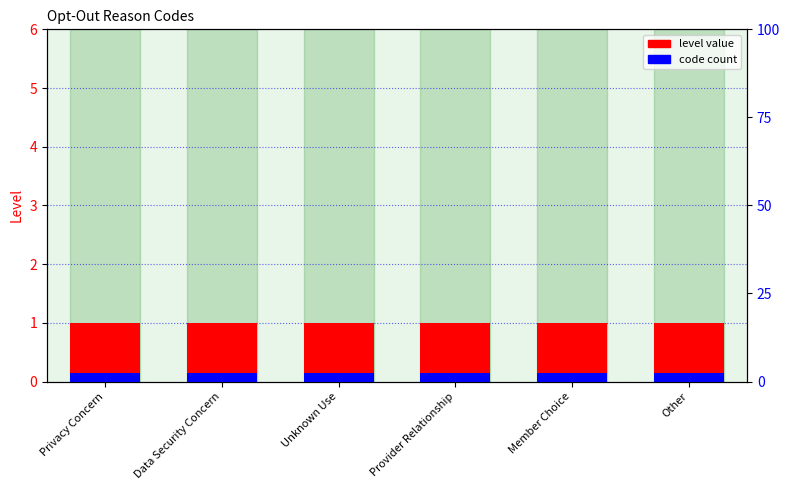

What is the value of the level value bar at the 3rd from the left?

1.0